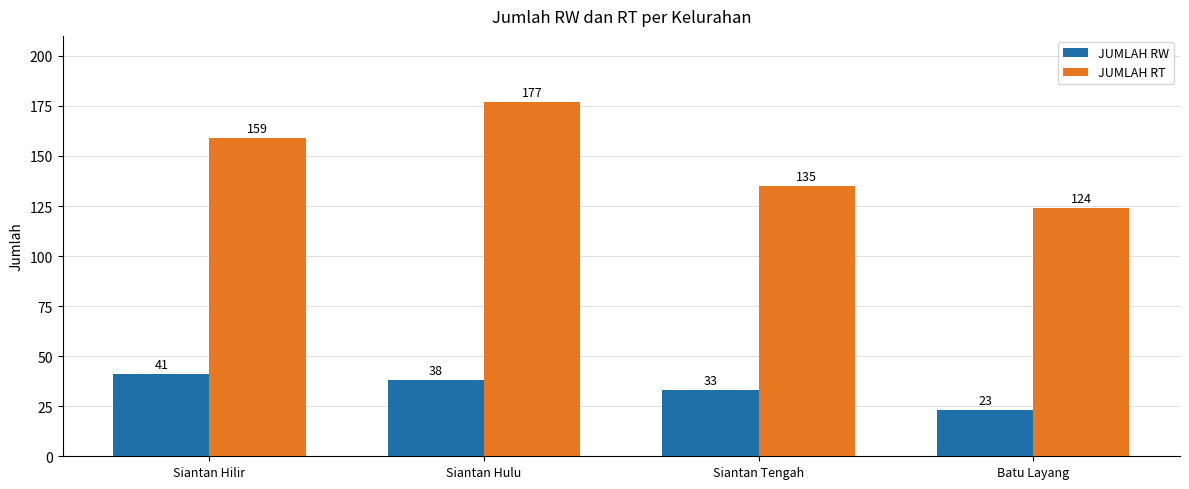

What is the spread (max minus min) of values at Siantan Hulu?

139